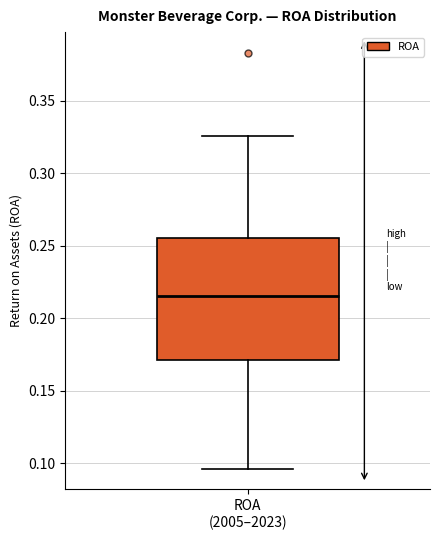

Read this box plot against the y-axis: the position of the median line, the range covered by the box, and the ends of both whiskers. The values are not printed on the chart, so give them approximately, as read against the axis.

median 0.215, box 0.170 to 0.255, whiskers 0.095 to 0.325